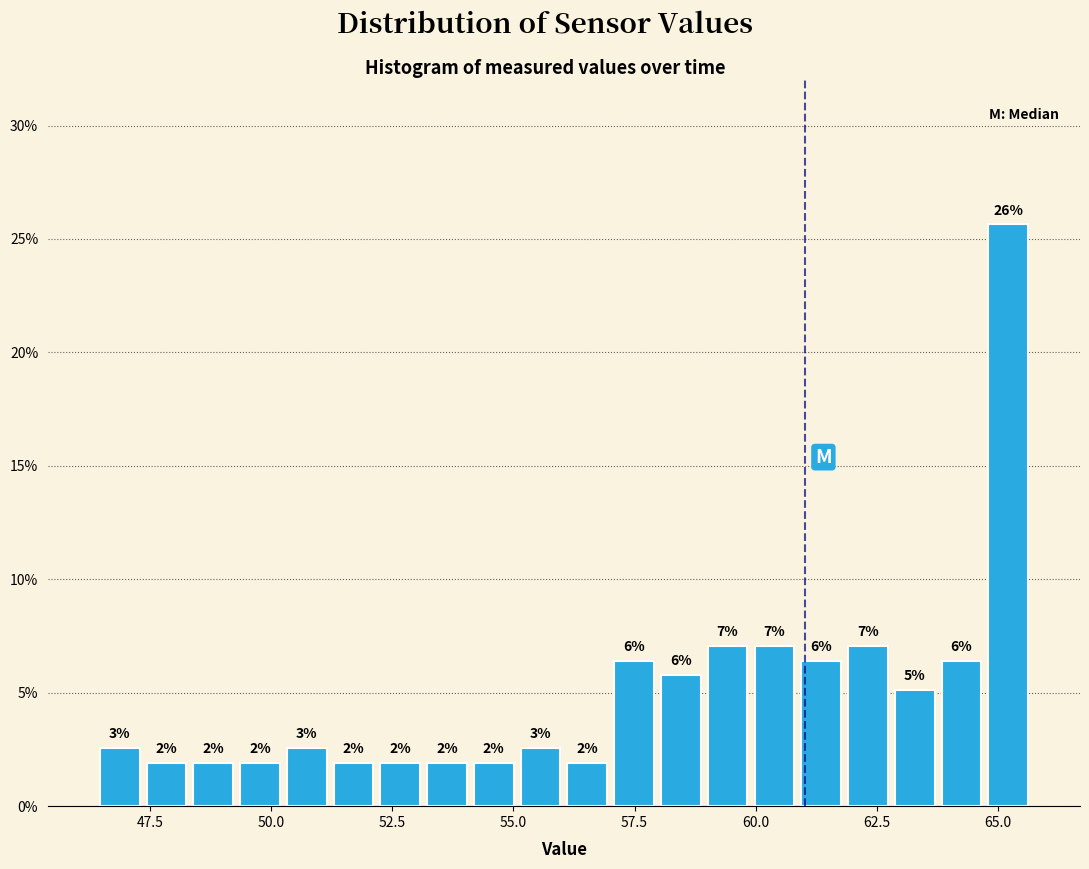

Read against the x-axis, roughly where is the centre of the tallest bar?

65.0